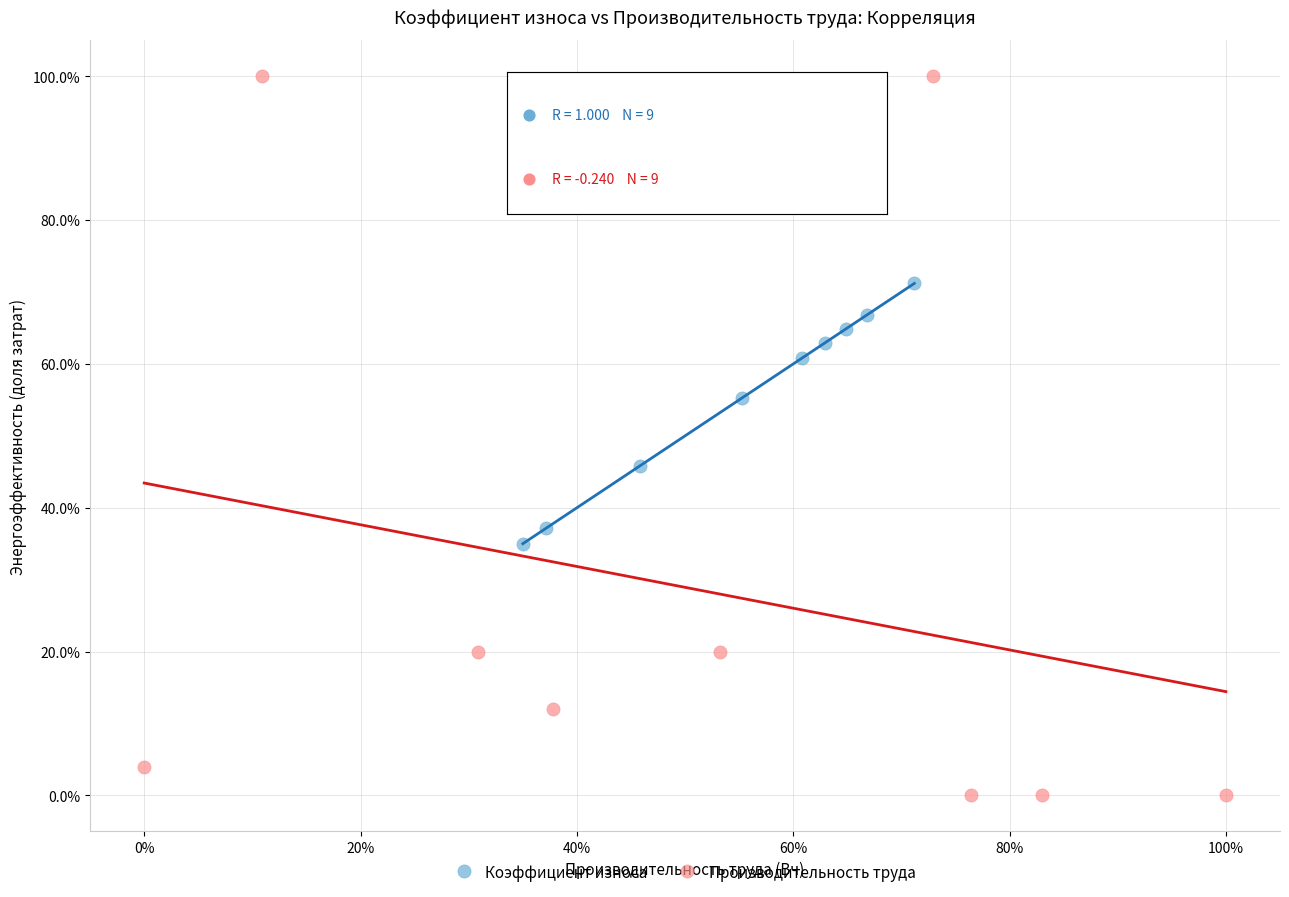

Which series contains the highest Y value?

Производительность труда